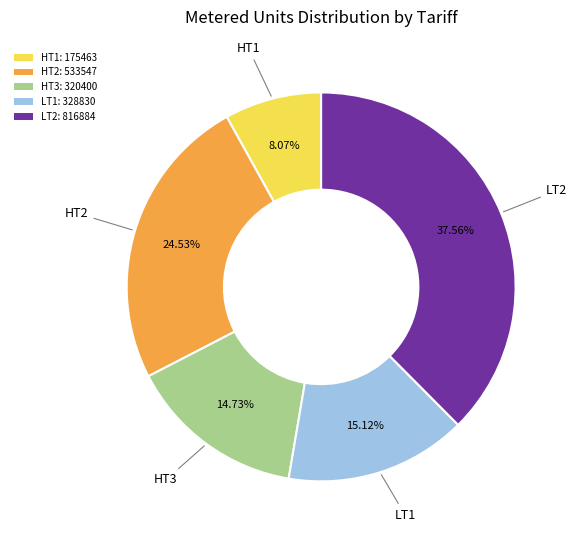

True or false: LT2 accounts for 28% of the total.

False